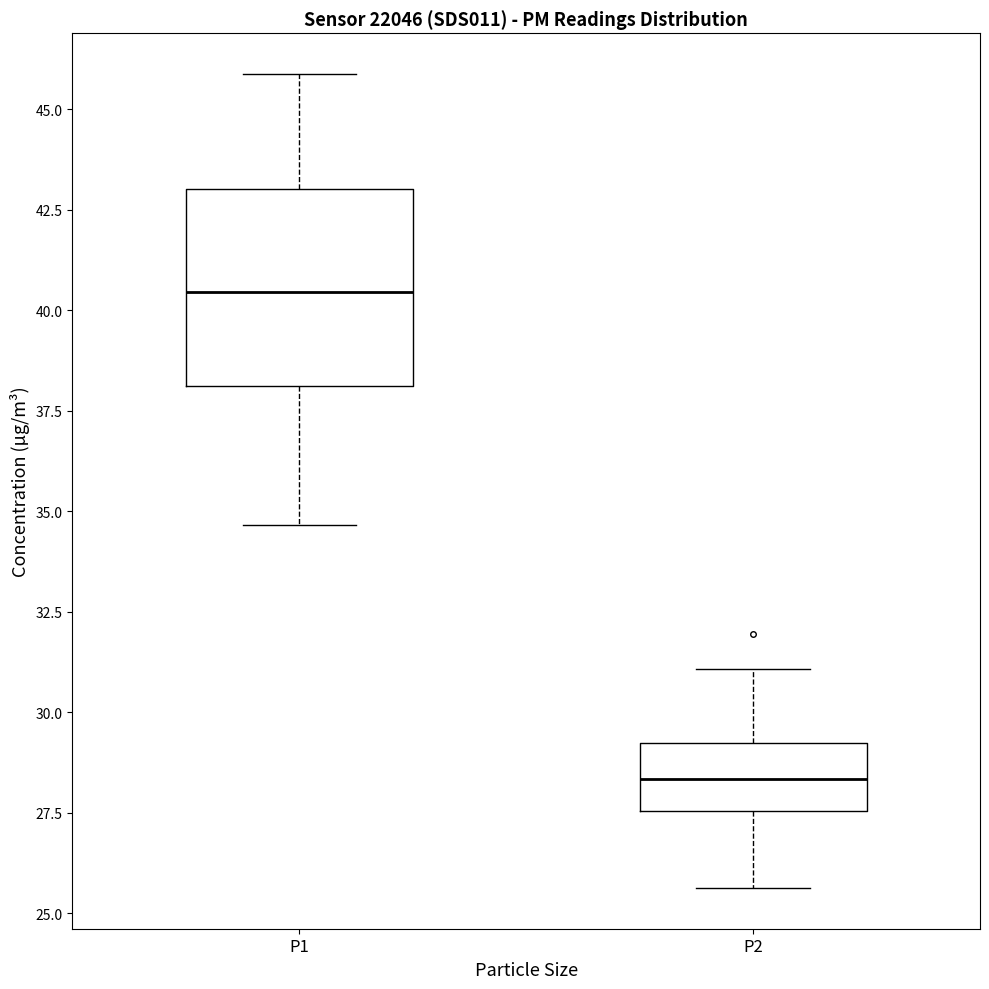

Where does the lower whisker of the box for P2 end on the y-axis? The values are not printed on the chart, so give them approximately, as read against the axis.

25.5